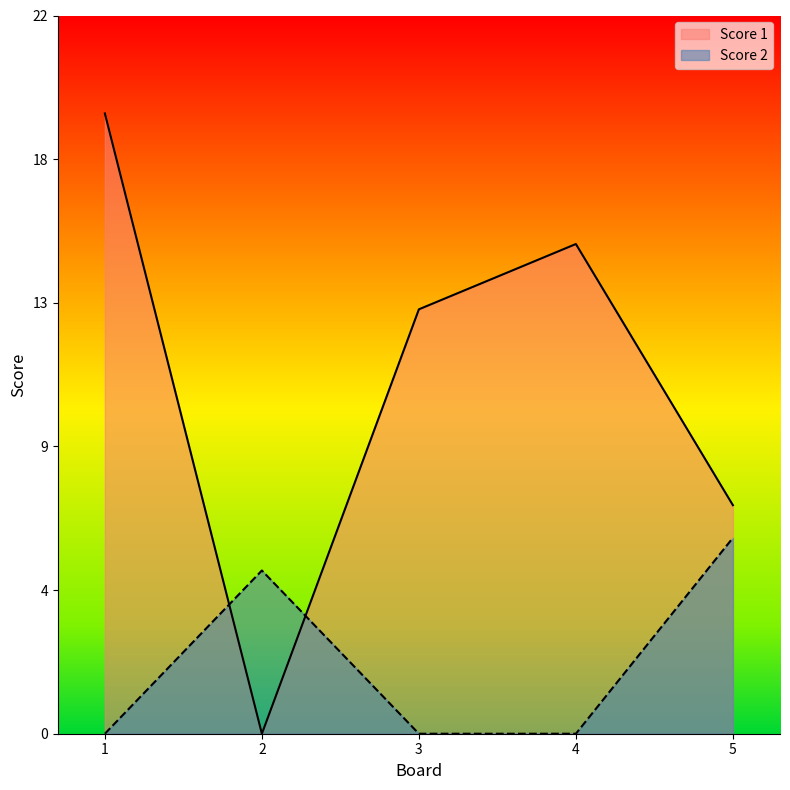

What is the difference between the maximum and second lowest values in the Score 1 series?

12